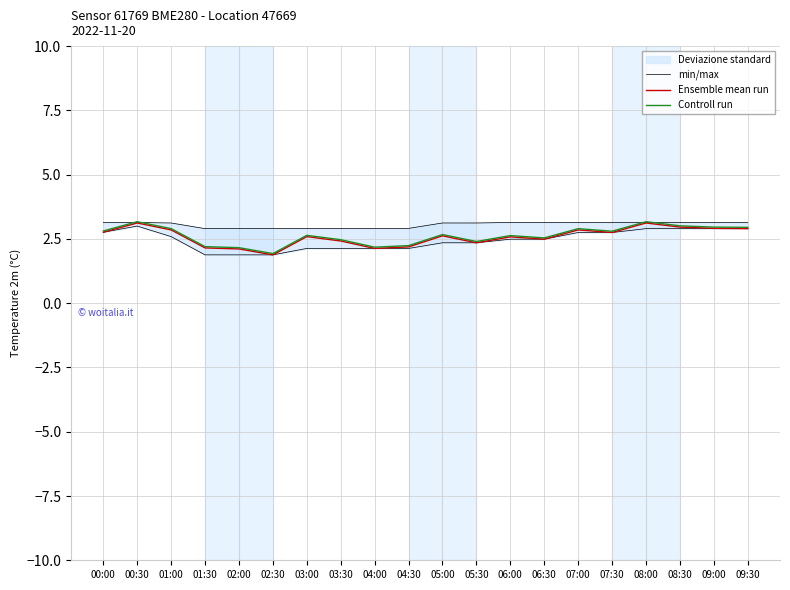

Which has a higher value, 08:00 or 03:00?

08:00